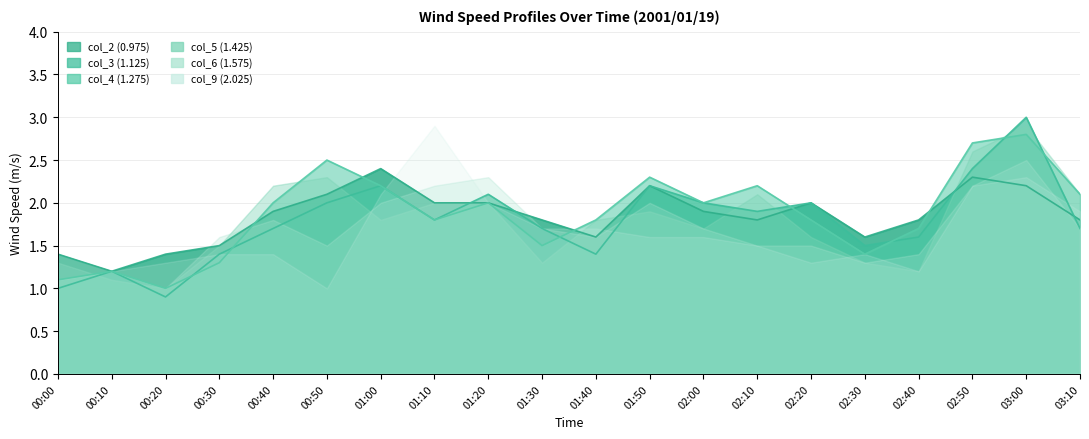

What is the difference between the second highest and minimum values in the col_4 (1.275) series?

1.7